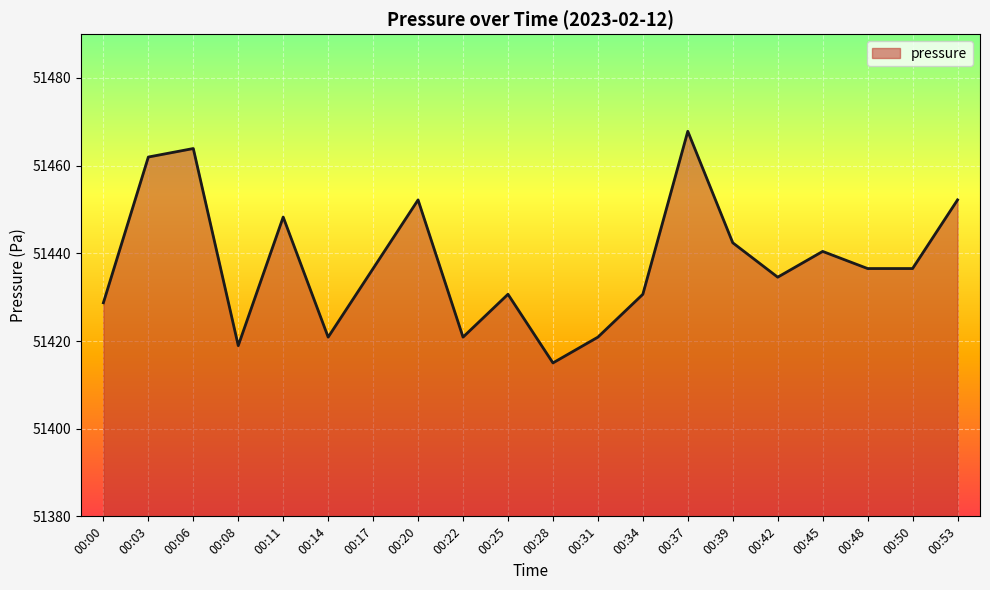

Which has a higher value, 00:53 or 00:06?

00:06